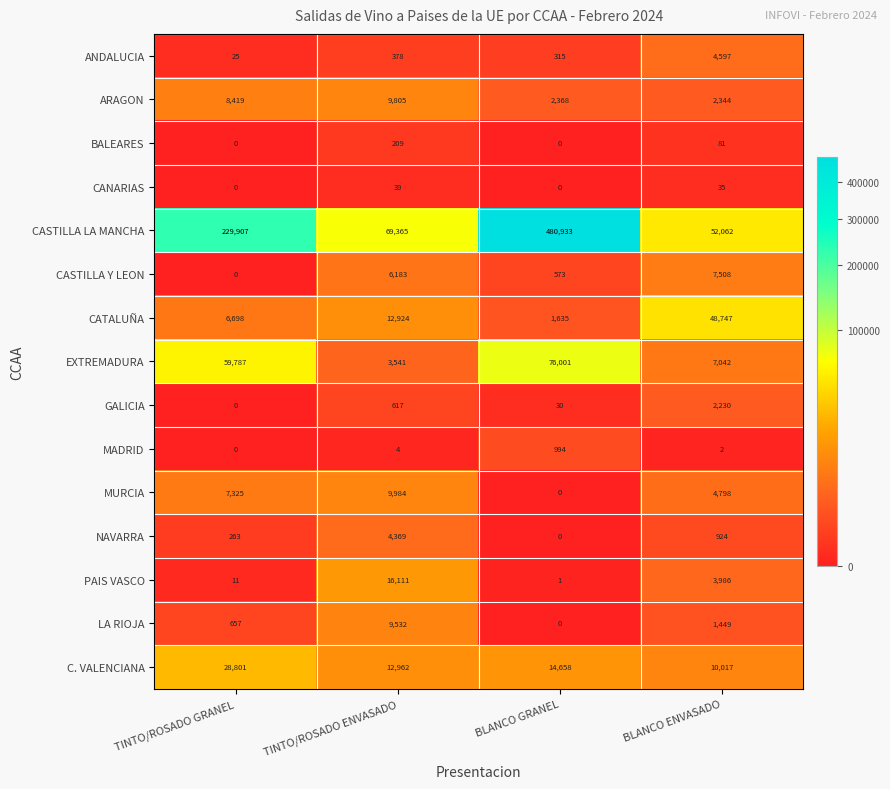

List the labels in order of LA RIOJA value, largest first.

TINTO/ROSADO ENVASADO, BLANCO ENVASADO, TINTO/ROSADO GRANEL, BLANCO GRANEL